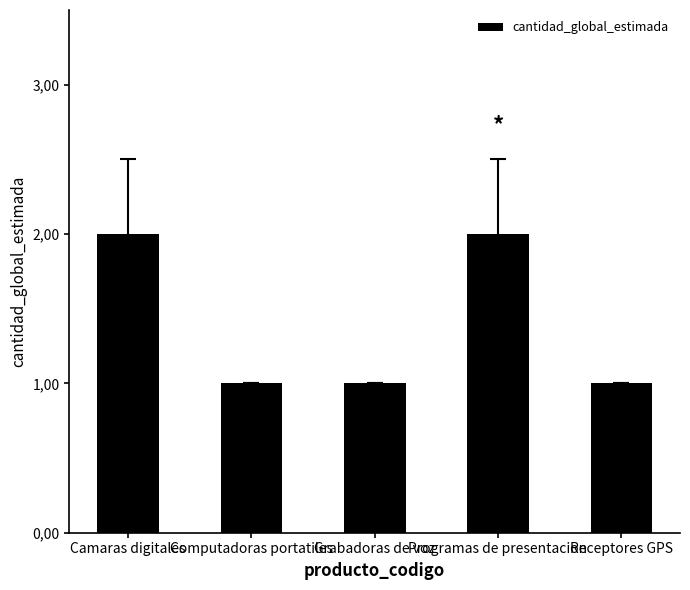

Are the bars horizontal?

No